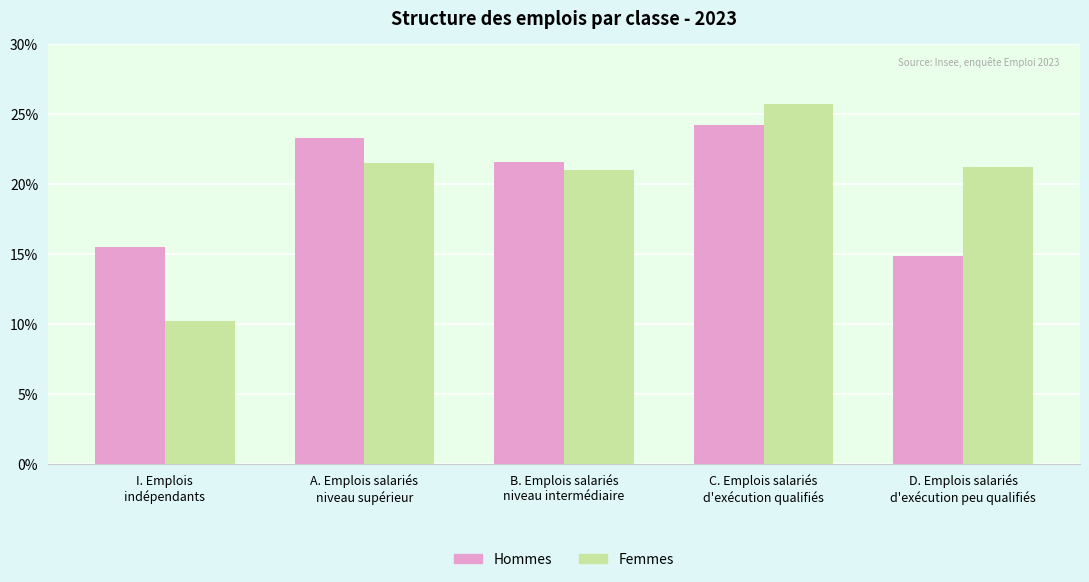

What position from the left is B. Emplois salariés
niveau intermédiaire?

3